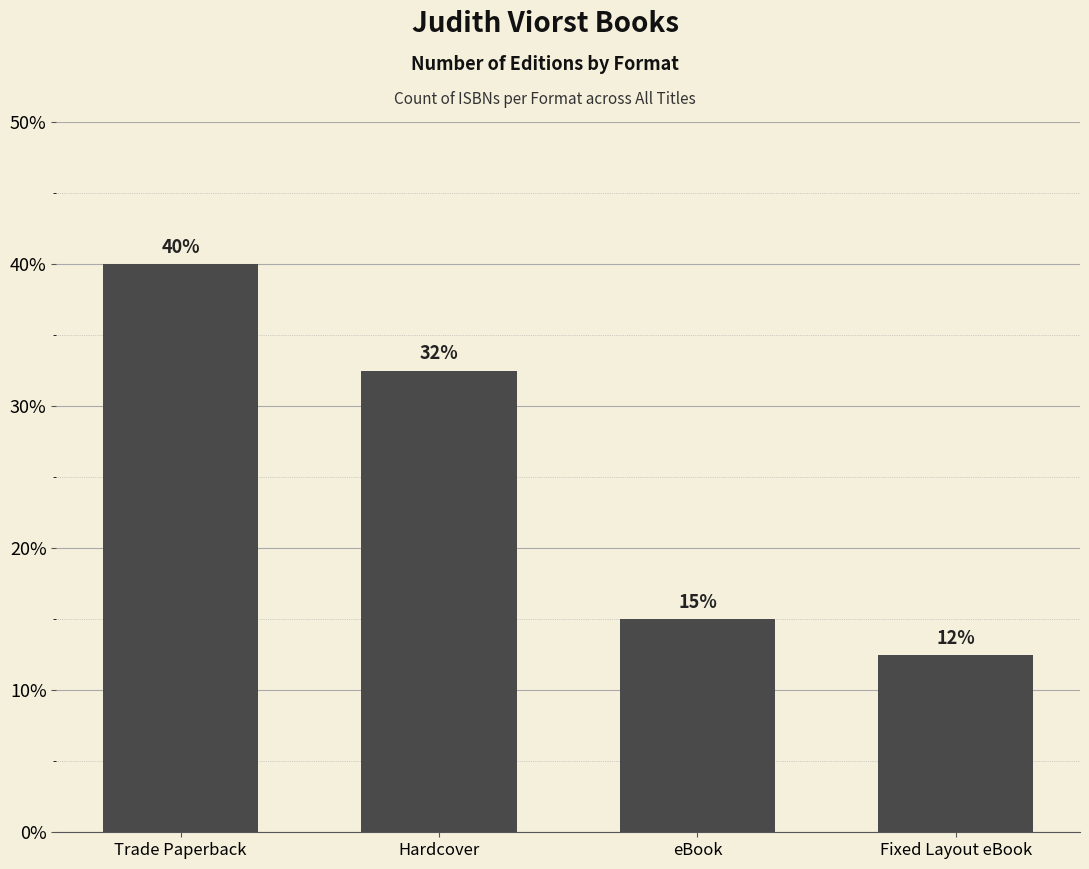

Is it true that the value at Fixed Layout eBook is 4.5?

False